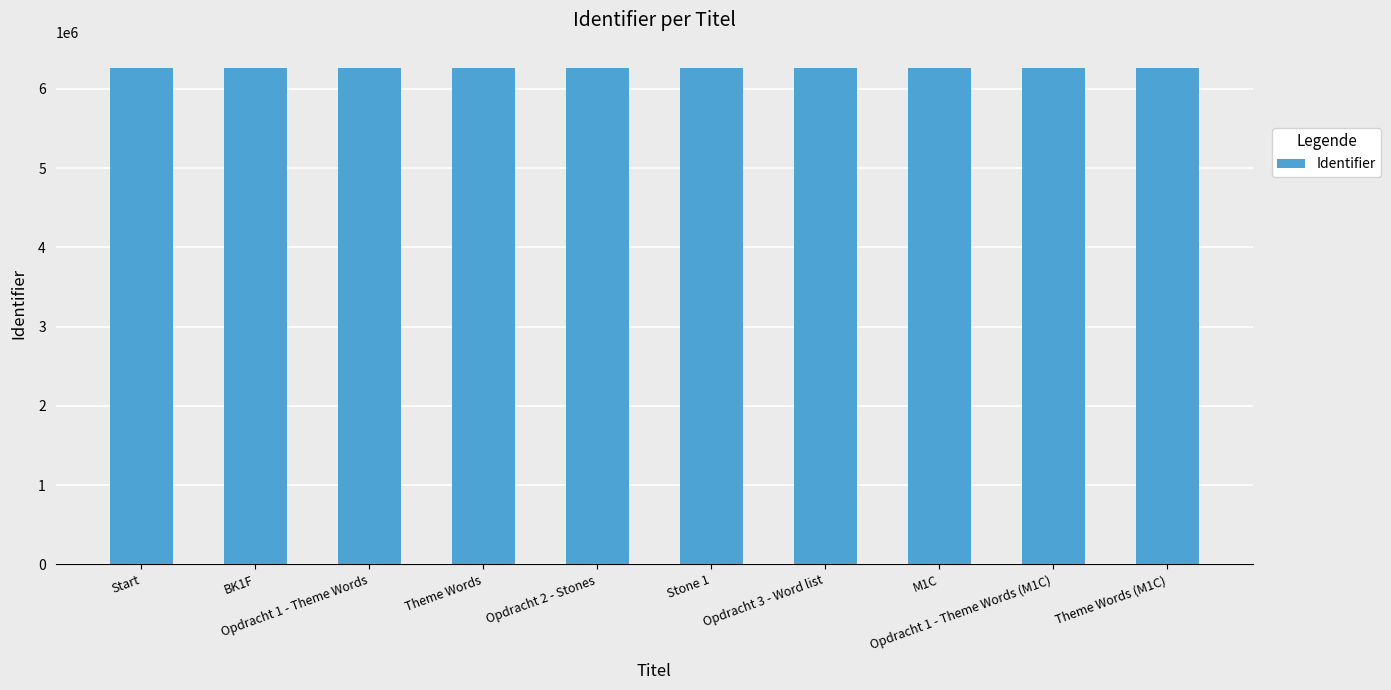

What is the difference between the values at Opdracht 1 - Theme Words and Opdracht 1 - Theme Words (M1C)?

36